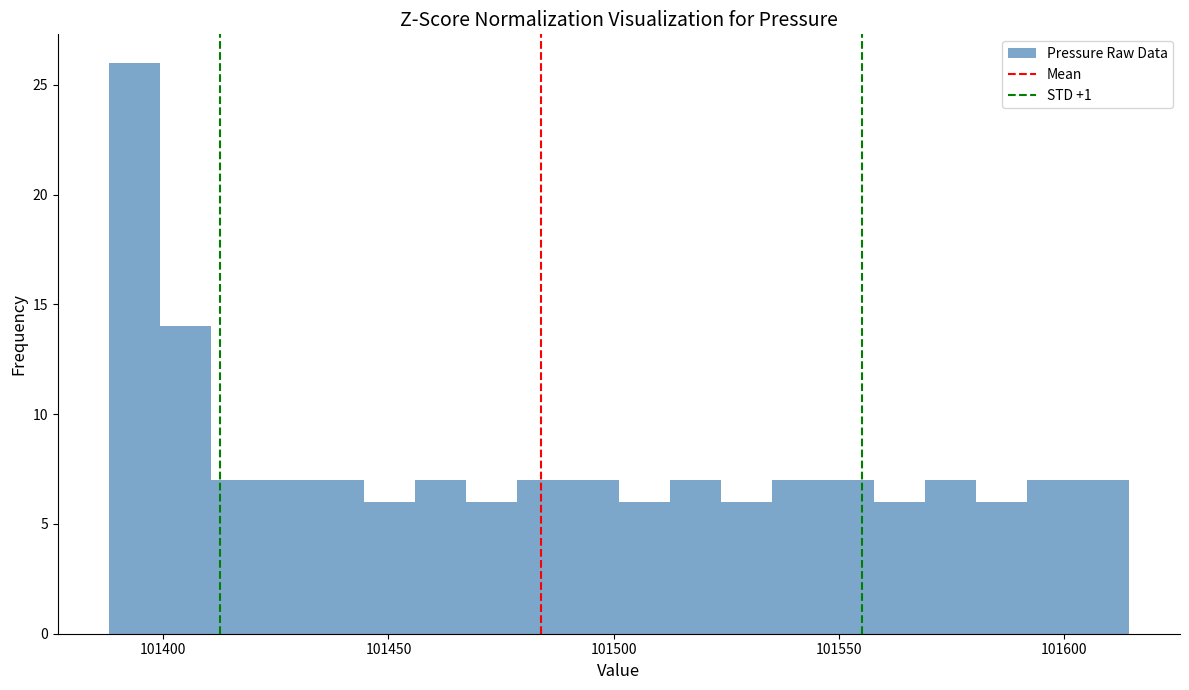

Read against the x-axis, roughly where is the centre of the tallest bar?

101395